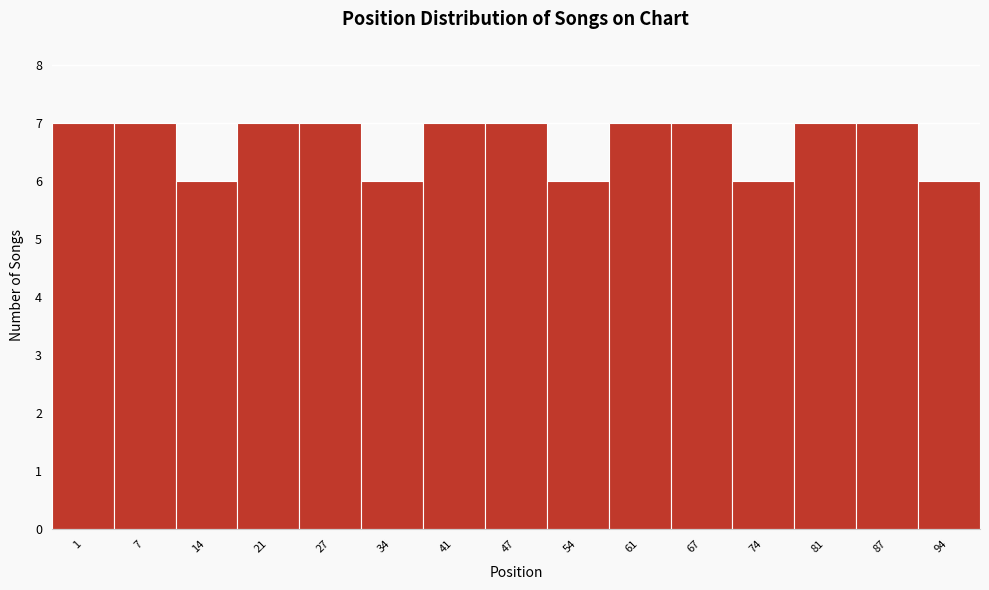

Reading left to right, extract all data points from this chart.

7	7	6	7	7	6	7	7	6	7	7	6	7	7	6